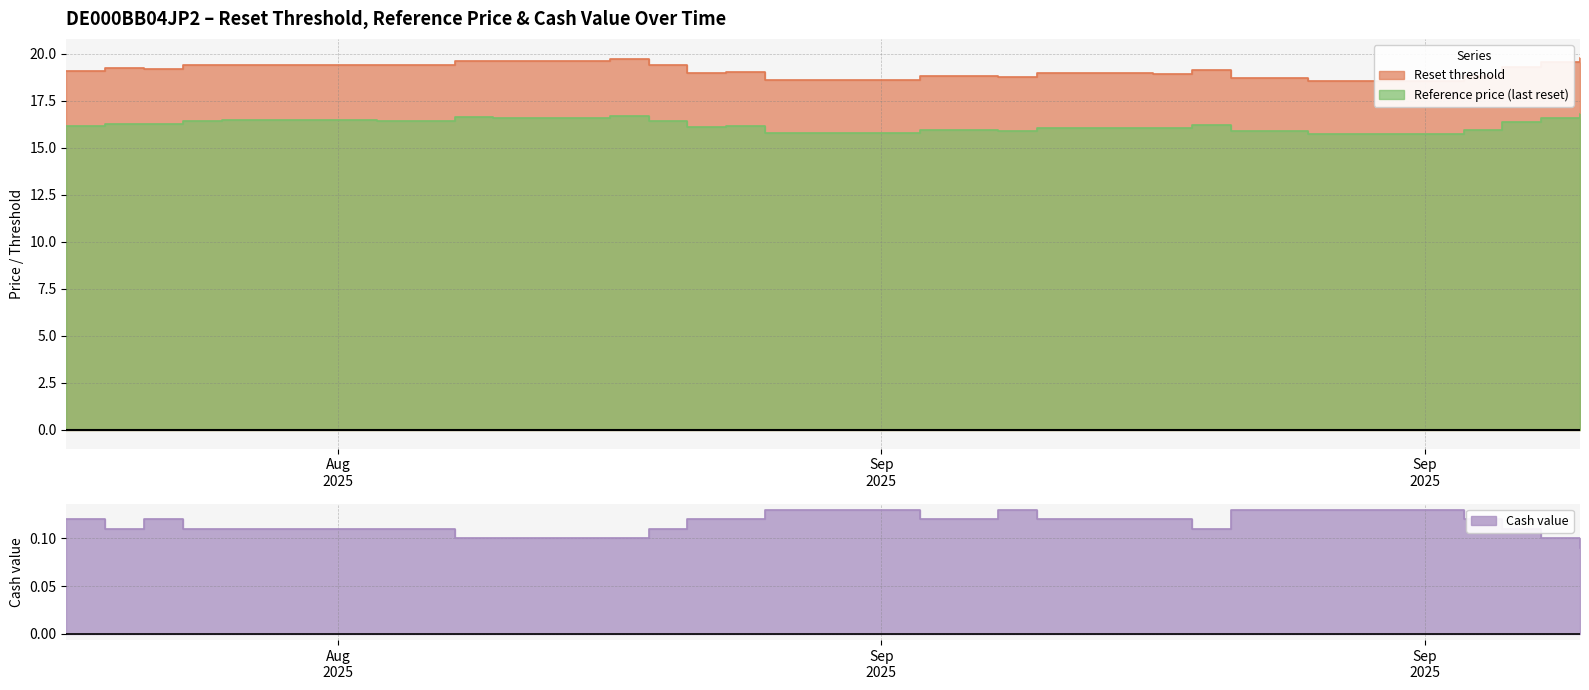

What are all the series names shown in the legend?

Reset threshold, Reference price (last reset), Cash value